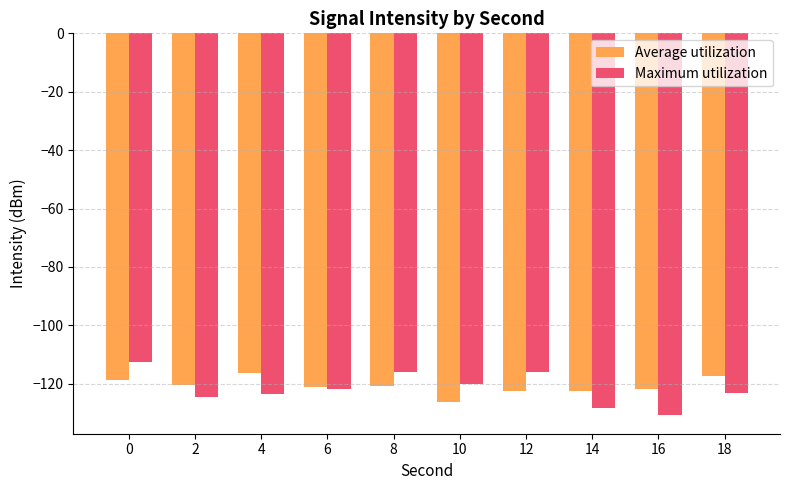

Which series has the largest range (max minus min)?

Maximum utilization